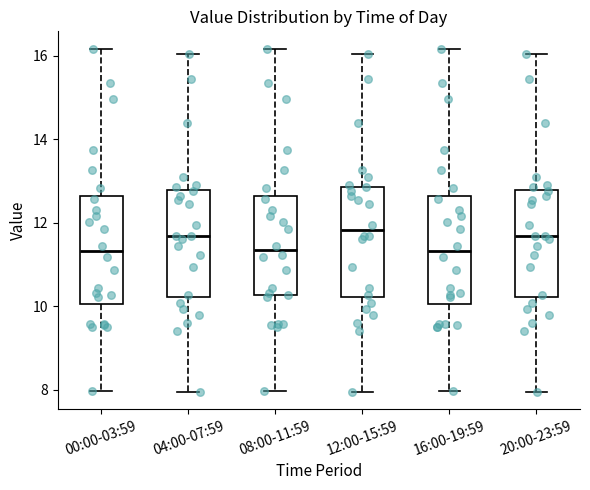

Where is the lower edge of the box for 00:00-03:59 on the y-axis? The values are not printed on the chart, so give them approximately, as read against the axis.

10.0